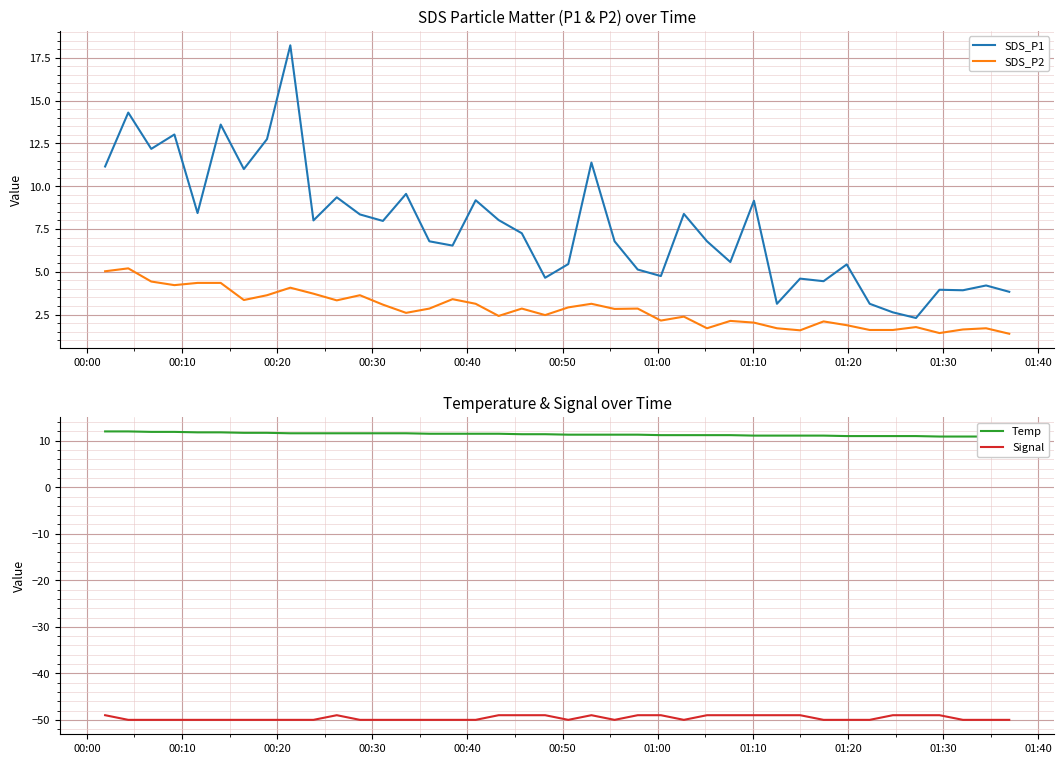

List the series in order of their peak value, lowest first.

Signal, SDS_P2, Temp, SDS_P1